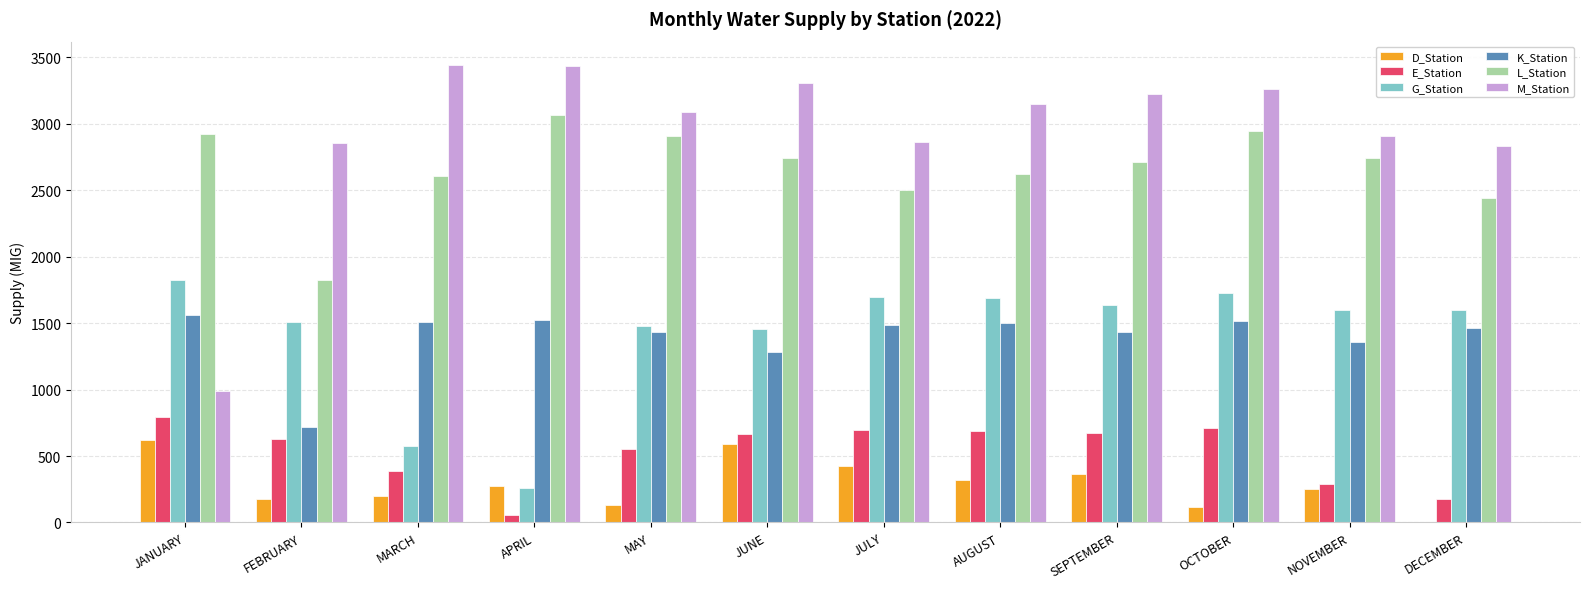

Where is K_Station nearest to the value 1137?

JUNE